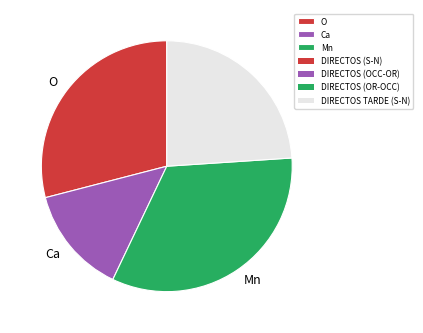

Is there a majority slice in this chart?

No